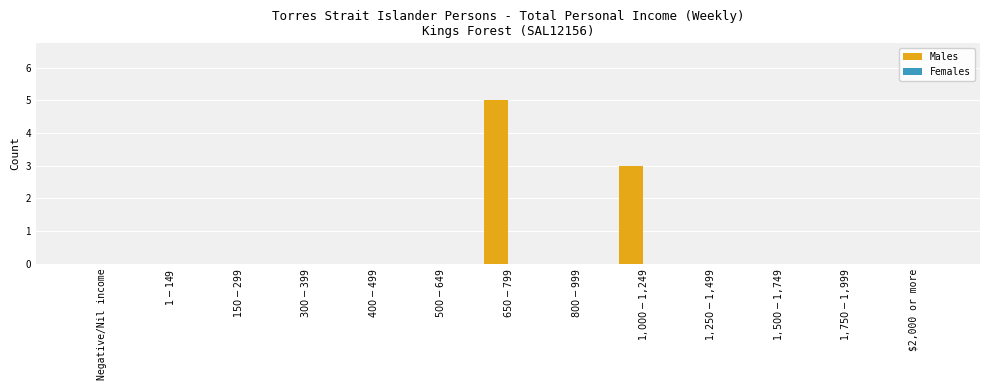

What is the greatest value displayed?

5